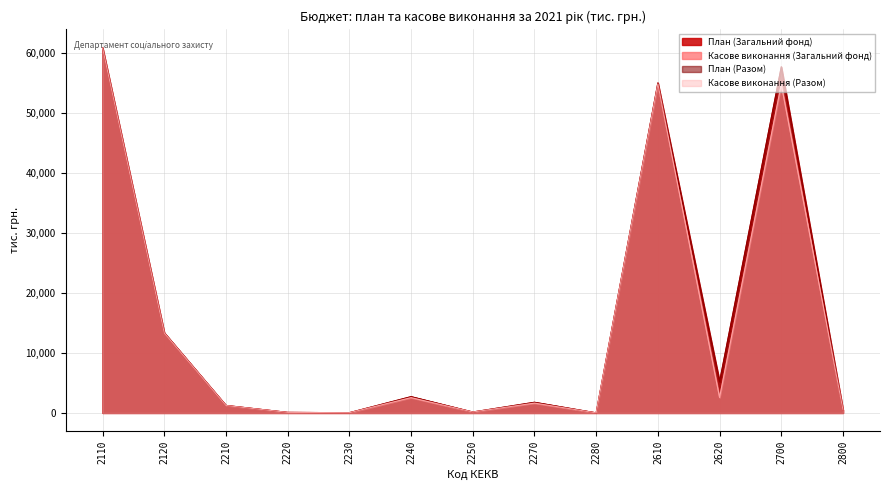

What is the sum of the План (Загальний фонд) values at 2110 and 2800?

61349.1